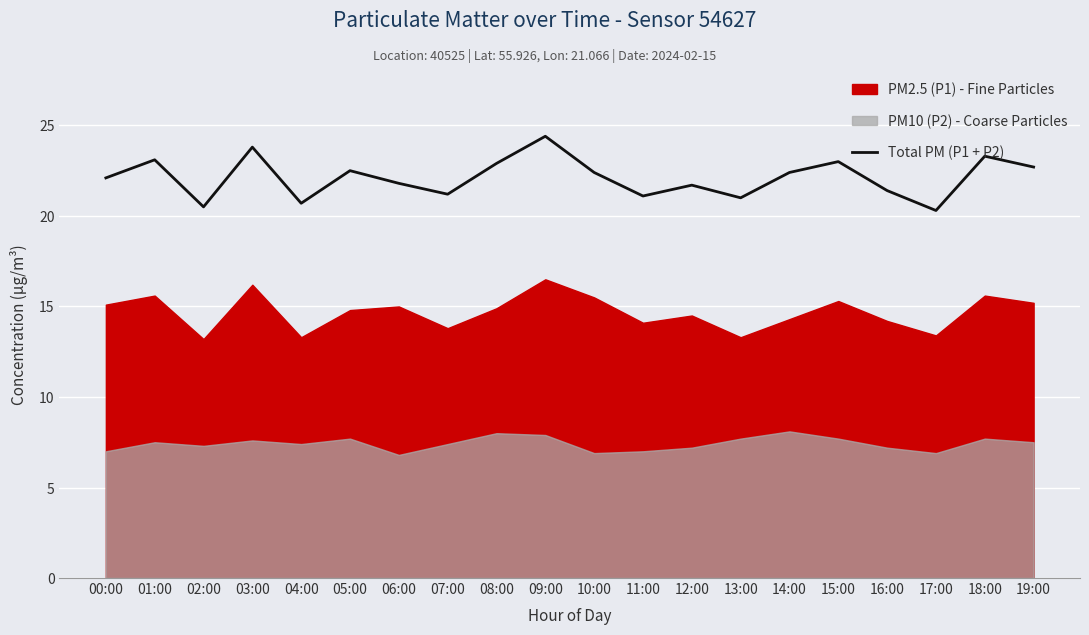

Where is the first local minimum?

02:00